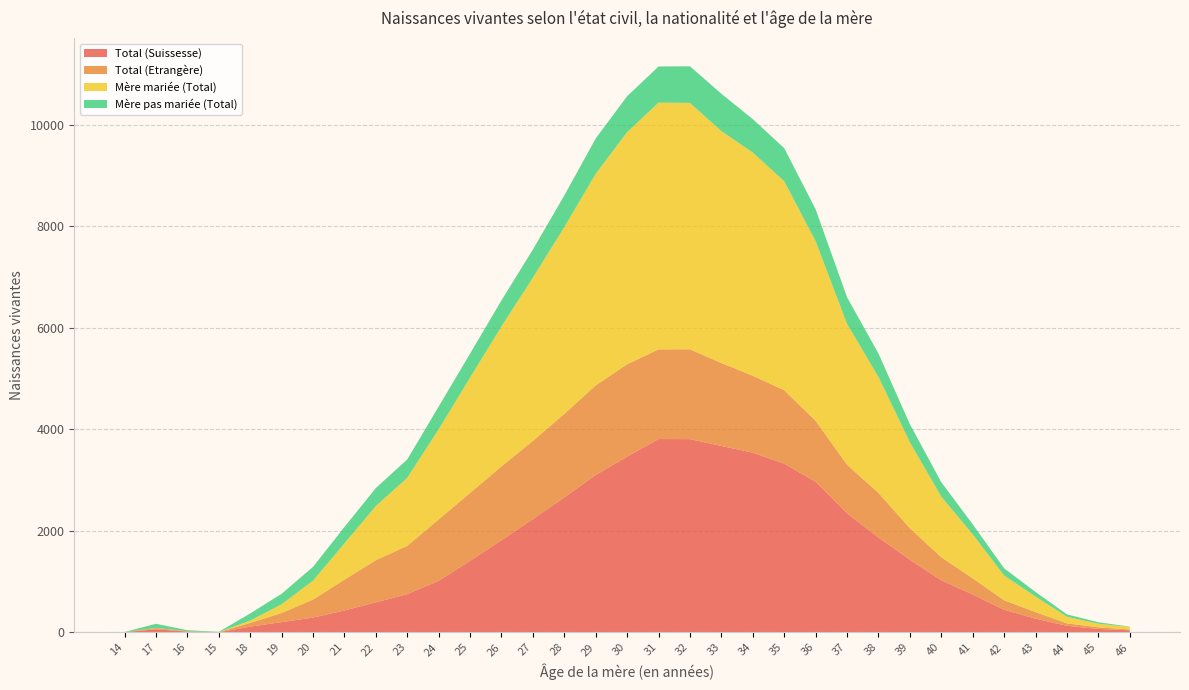

Reading left to right, extract all data points from this chart.

Total (Suissesse): 4	60	14	1	112	201	290	431	590	753	1014	1409	1816	2232	2659	3102	3464	3810	3808	3673	3542	3325	2968	2346	1869	1430	1026	746	446	268	129	66	41
Total (Etrangère): 1	24	7	2	74	179	355	607	832	951	1211	1338	1456	1541	1647	1766	1820	1767	1771	1635	1516	1447	1202	957	879	622	454	319	185	130	48	33	15
Mère mariée (Total): 0	4	1	0	45	173	373	715	1068	1342	1778	2274	2759	3218	3682	4171	4577	4864	4857	4572	4399	4120	3541	2778	2287	1696	1195	867	489	308	130	70	50
Mère pas mariée (Total): 2	80	20	6	141	207	272	323	354	362	447	473	513	555	624	697	707	713	722	736	659	652	629	525	461	356	285	198	142	90	47	29	6